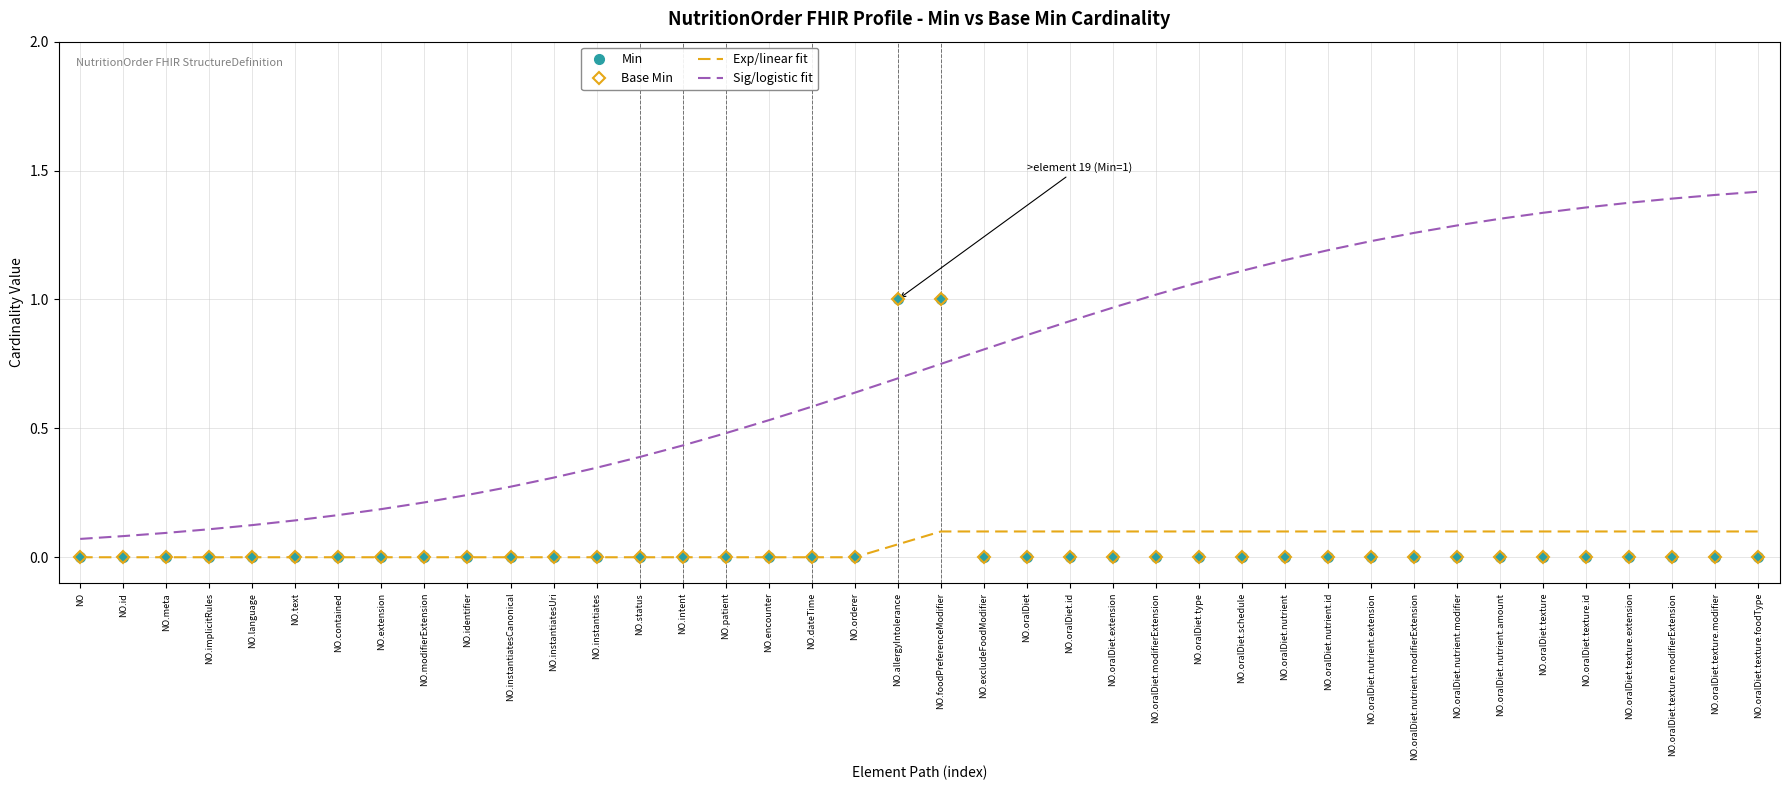

What is the label of the 21st point from the right?

NO.allergyIntolerance